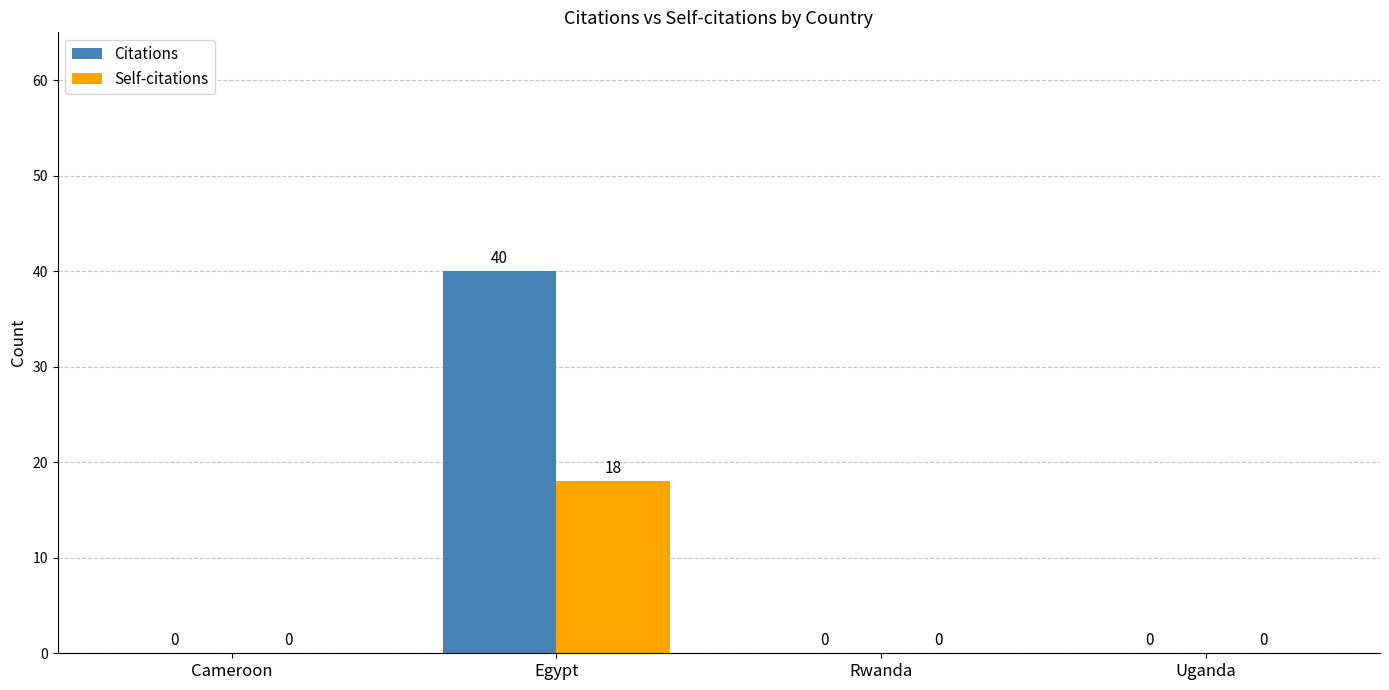

What is the approximate value of Self-citations at Egypt?

18